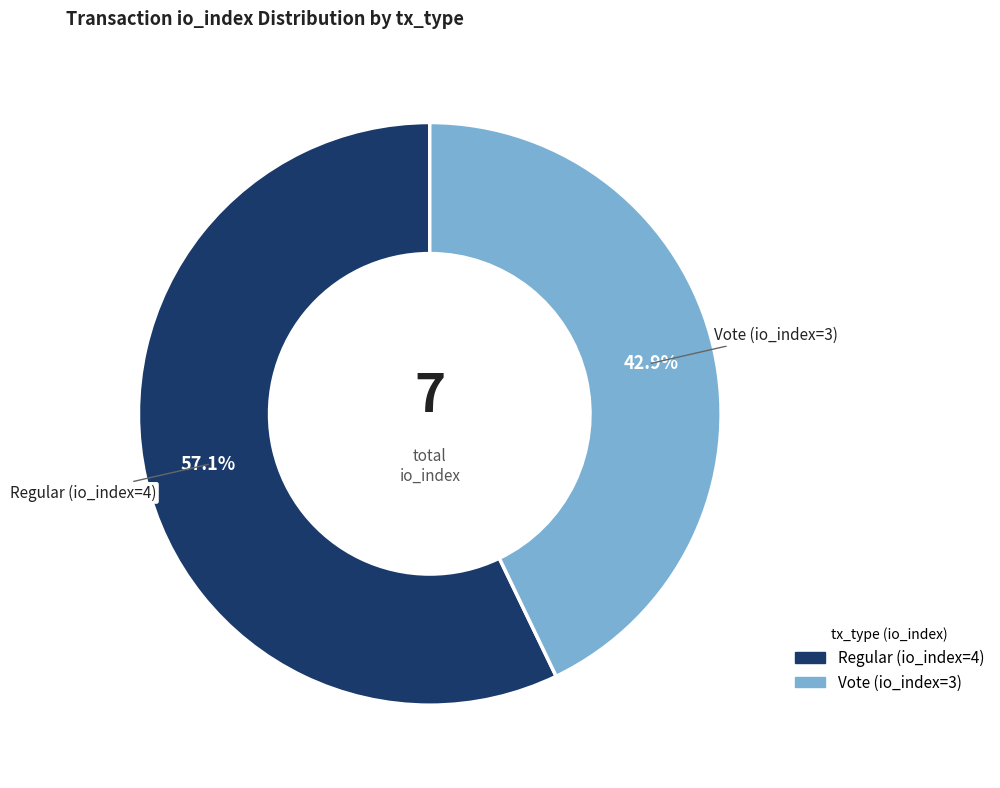

How many slices are in this pie chart?

2